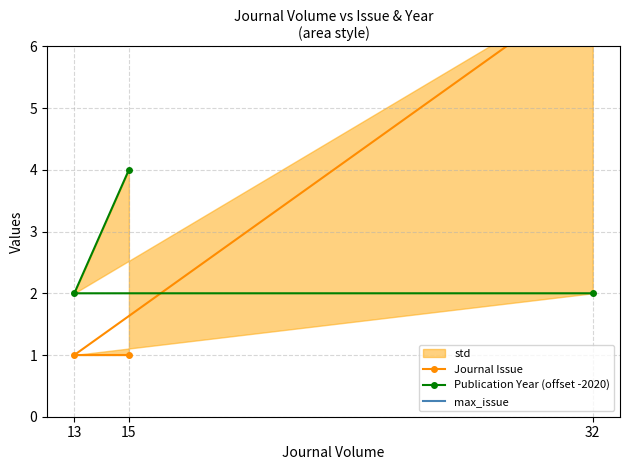

What are all the series names shown in the legend?

Journal Issue, Publication Year (offset -2020), max_issue